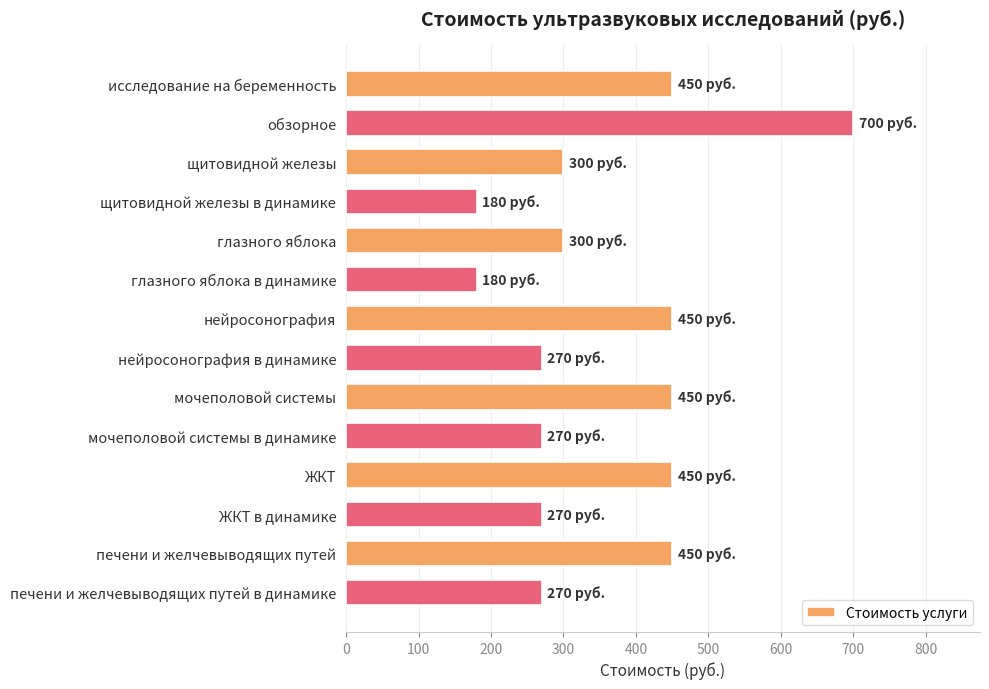

Is it true that the value at глазного яблока в динамике is 180?

True